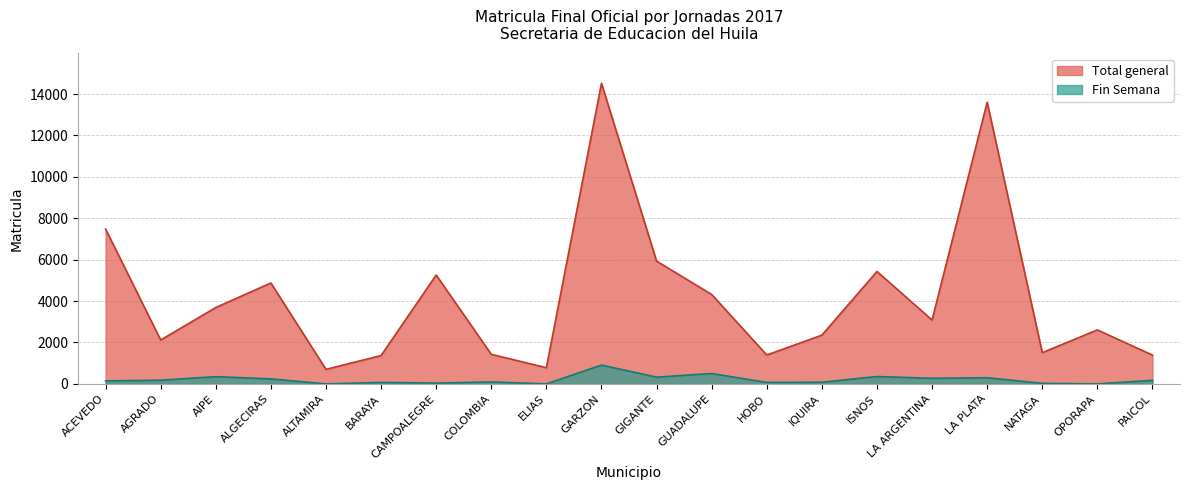

What is the spread (max minus min) of values at GUADALUPE?

3816